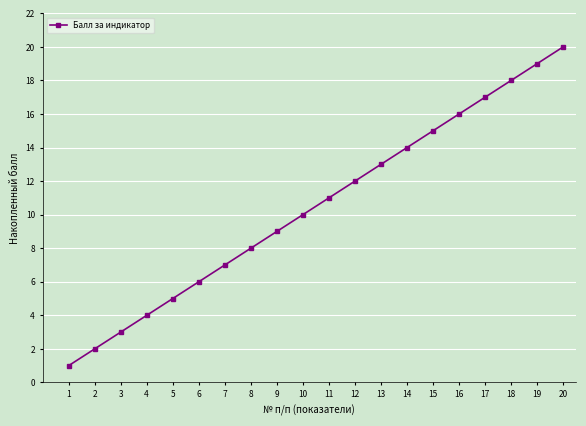

List the labels in order of value, largest first.

20, 19, 18, 17, 16, 15, 14, 13, 12, 11, 10, 9, 8, 7, 6, 5, 4, 3, 2, 1